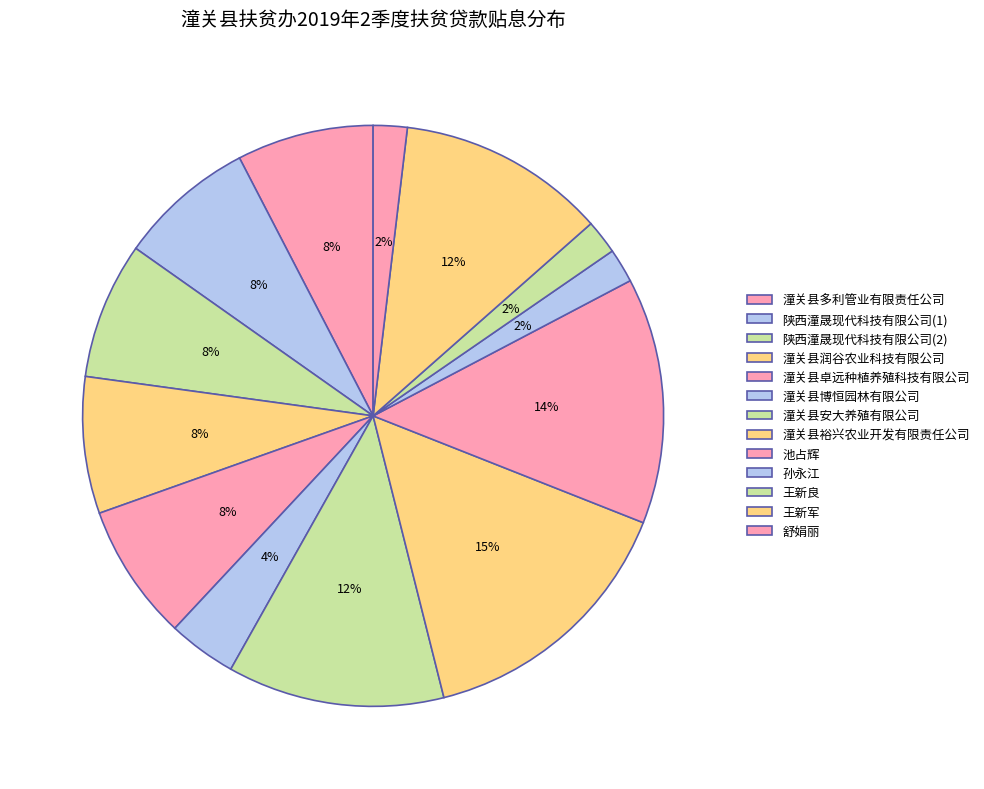

How many segments does this pie chart have?

13